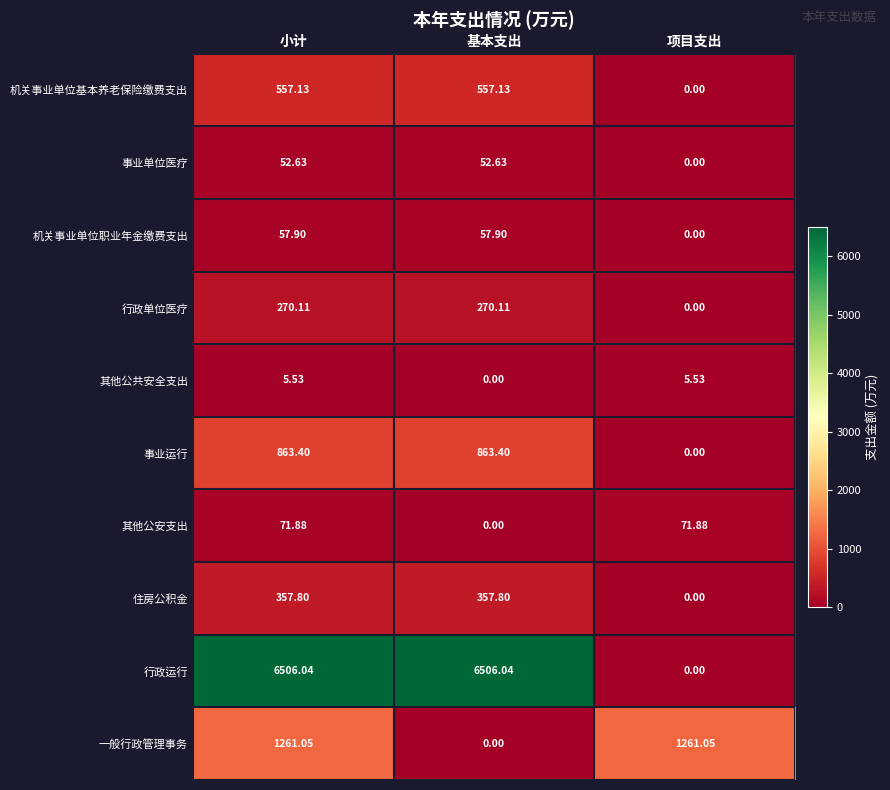

Which series changed the most between 小计 and 项目支出?

行政运行